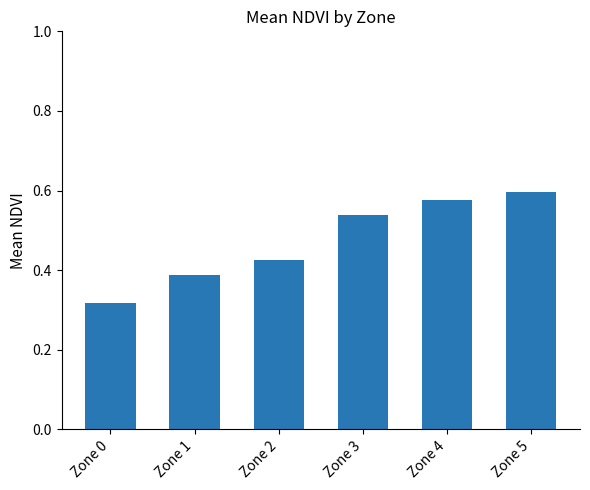

Count the number of categories in the chart.

6